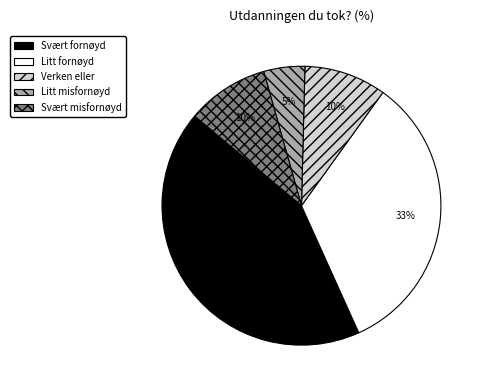

Is it true that Svært fornøyd is 52% of the pie?

False